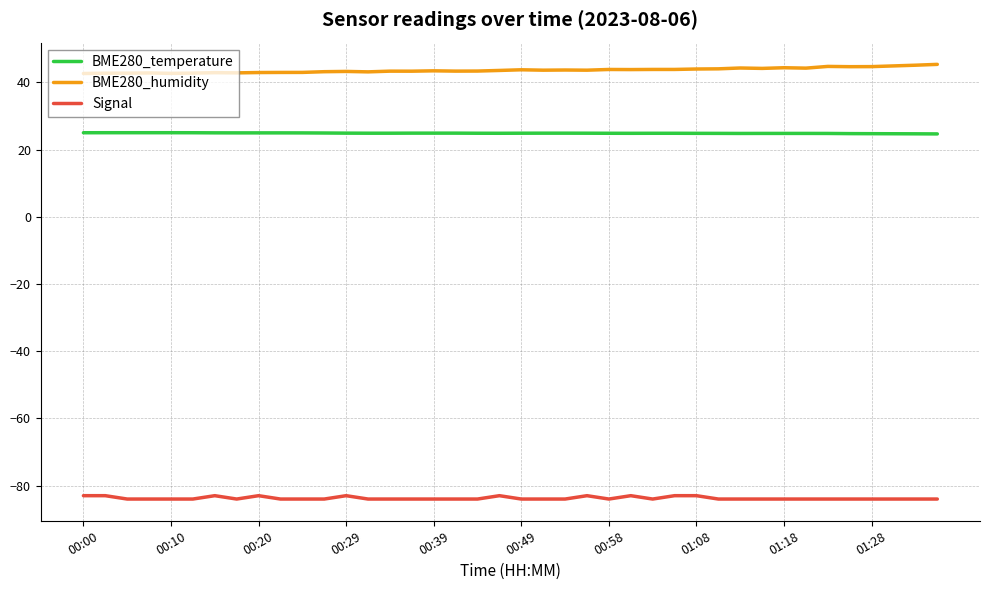

Which series has the largest total across all categories?

BME280_humidity